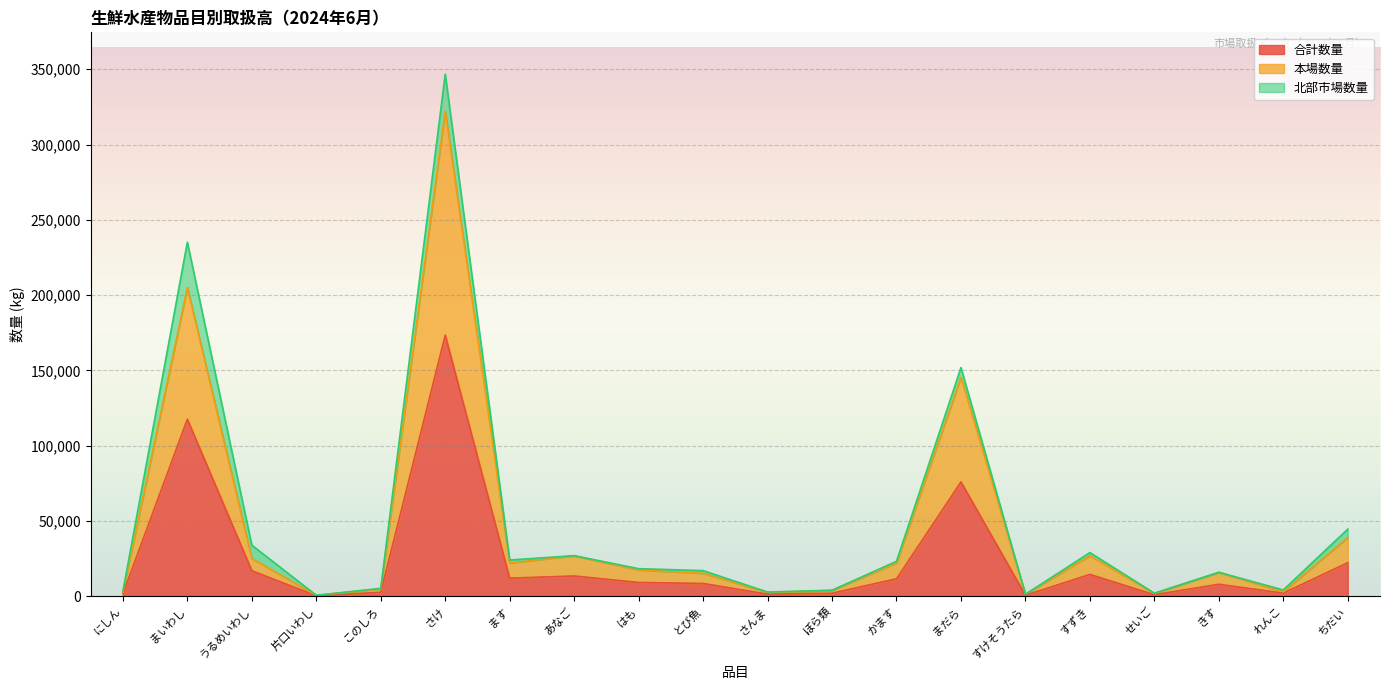

At which label does 合計数量 reach its peak?

さけ